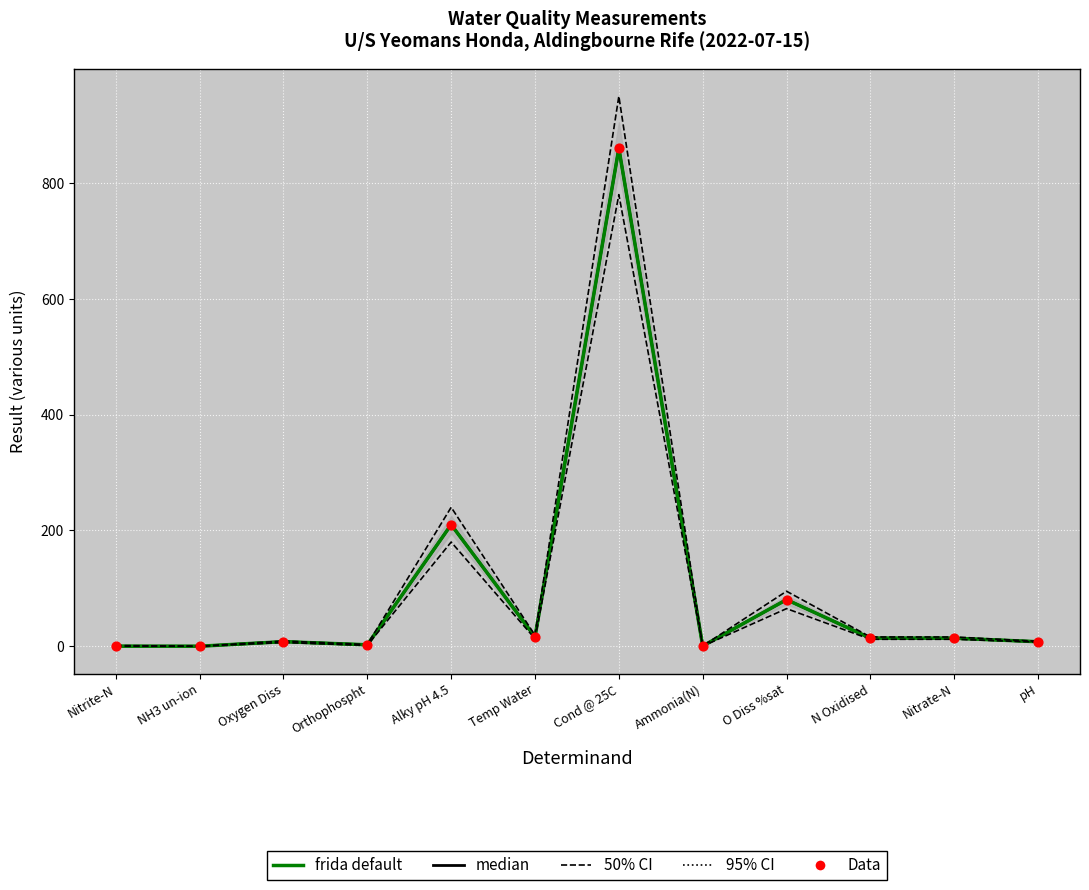

Which series has the largest total across all categories?

median